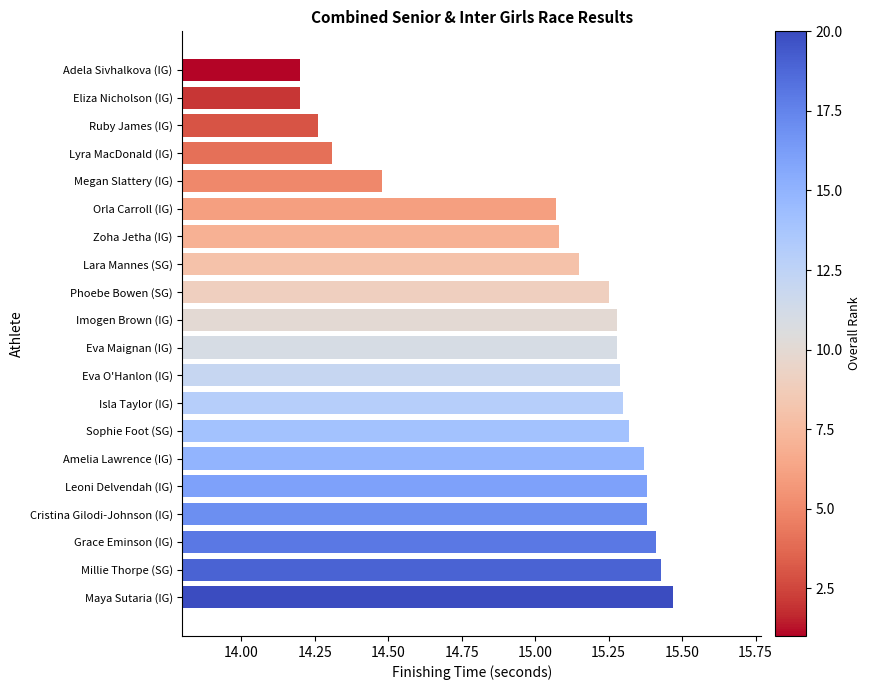

Between Adela Sivhalkova (IG) and Orla Carroll (IG), which is larger?

Orla Carroll (IG)